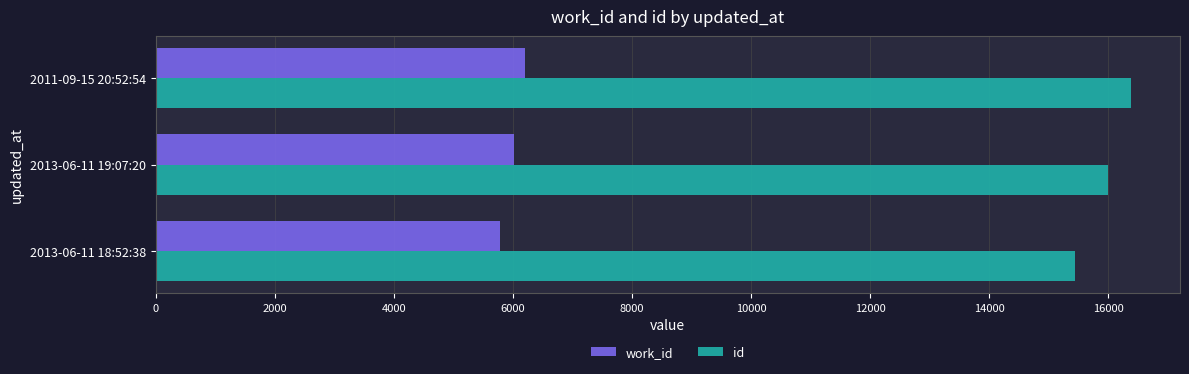

What value does the id series have at 2013-06-11 19:07:20, to the nearest 10?

16010